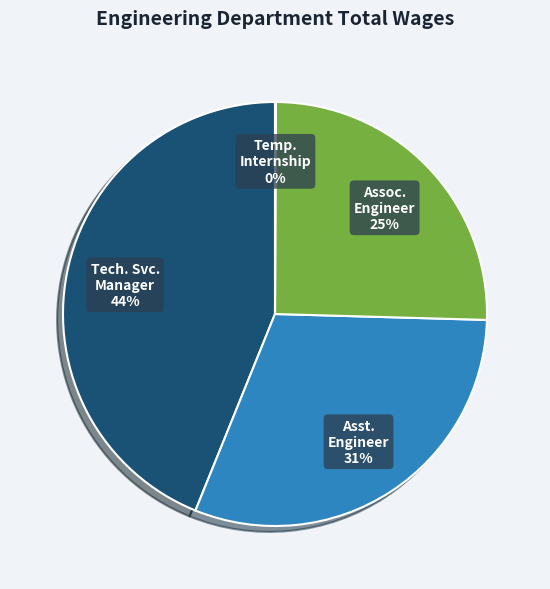

Does any single category account for the majority?

No